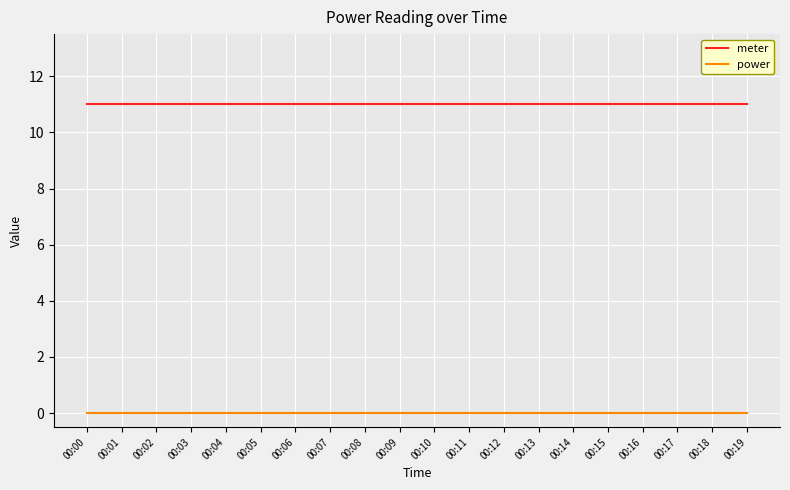

Is the value of meter at 00:05 greater than the value of power at 00:16?

Yes